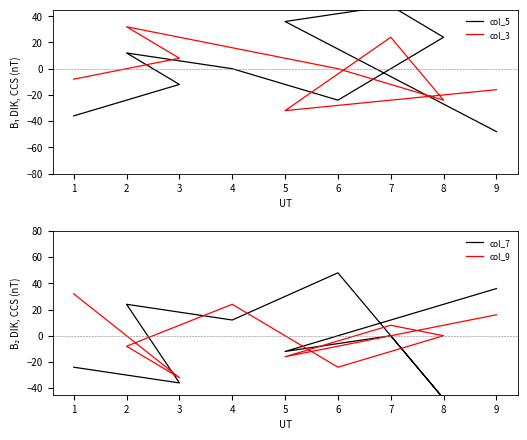

The col_5 series shows -14 at 1. True or false?

False